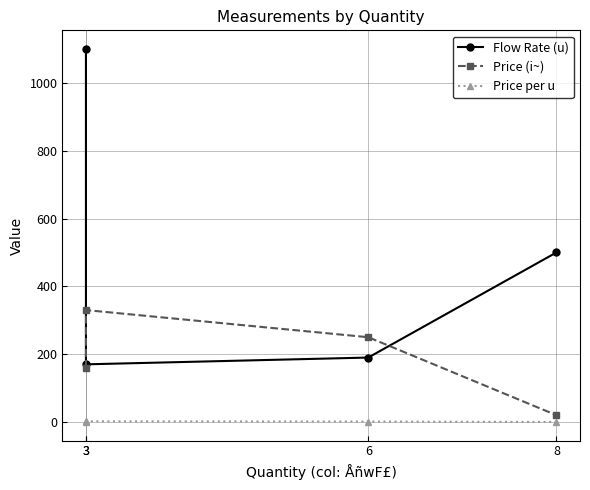

What is the greatest value displayed?

1100.0